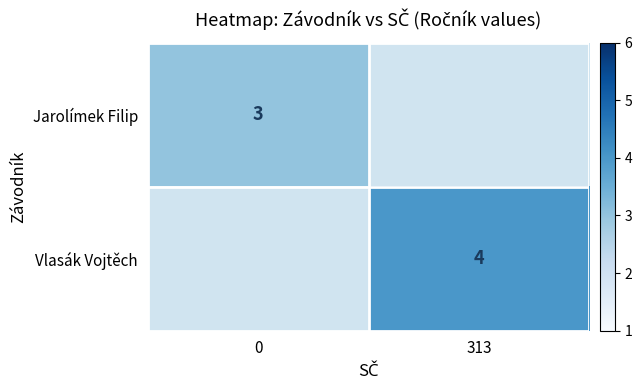

The value of Jarolímek Filip at 0 is 1. True or false?

False